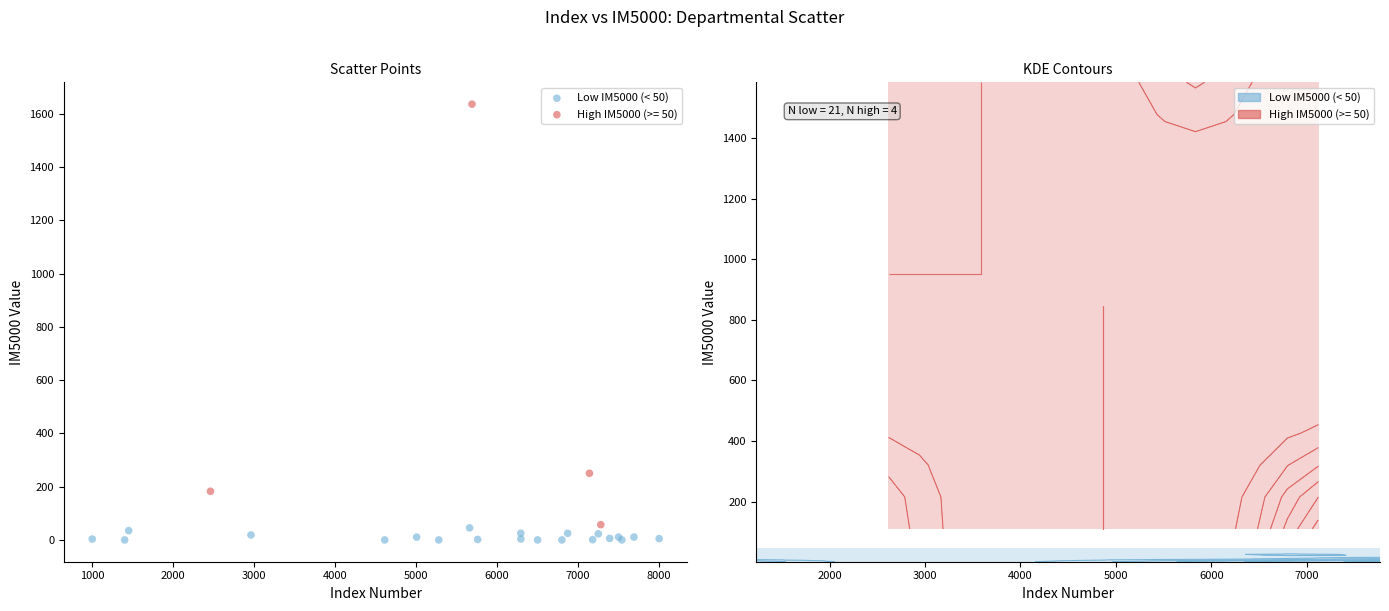

Which series has the largest Y range (max minus min)?

High IM5000 (>= 50)